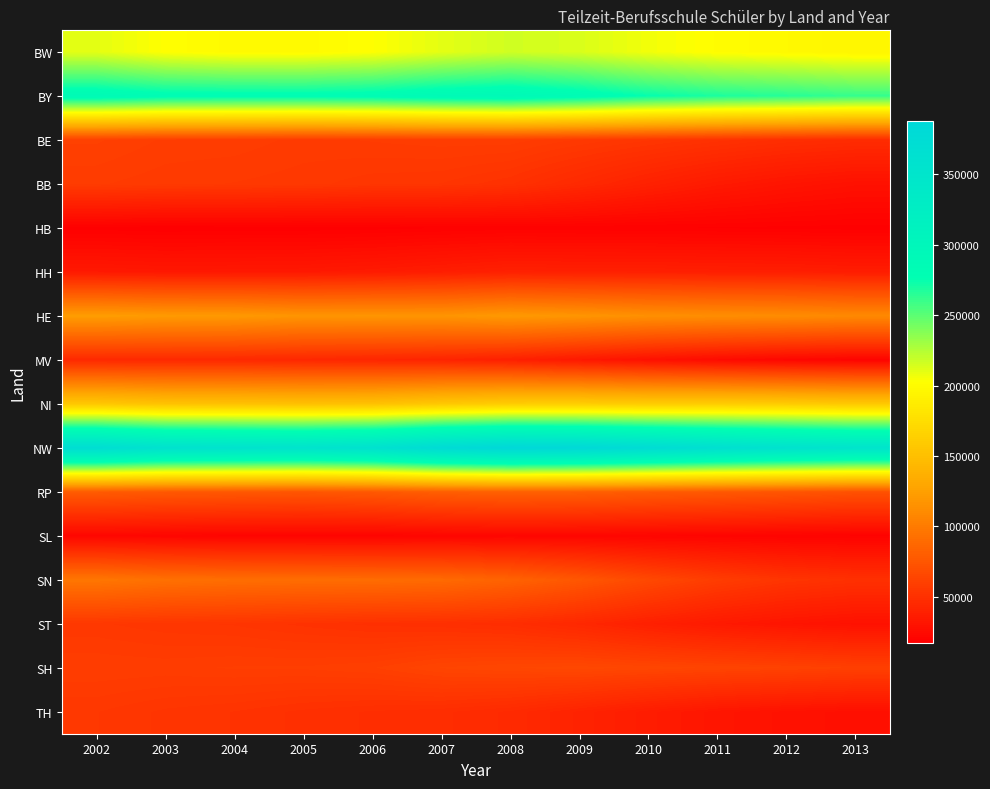

What is the spread (max minus min) of values at 2008?

369033